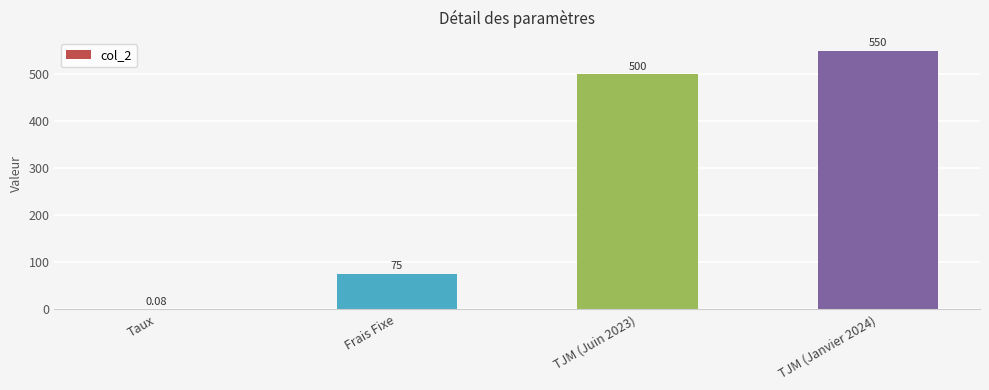

What is the sum of all values?

1125.1